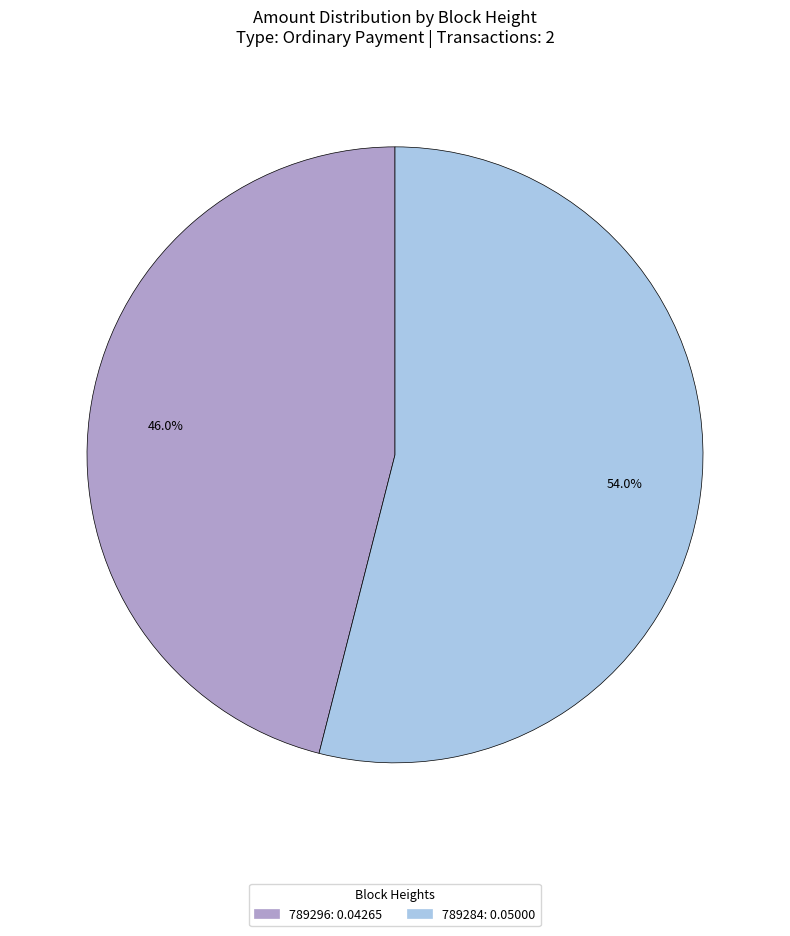

Which category has the biggest portion of the pie?

789284